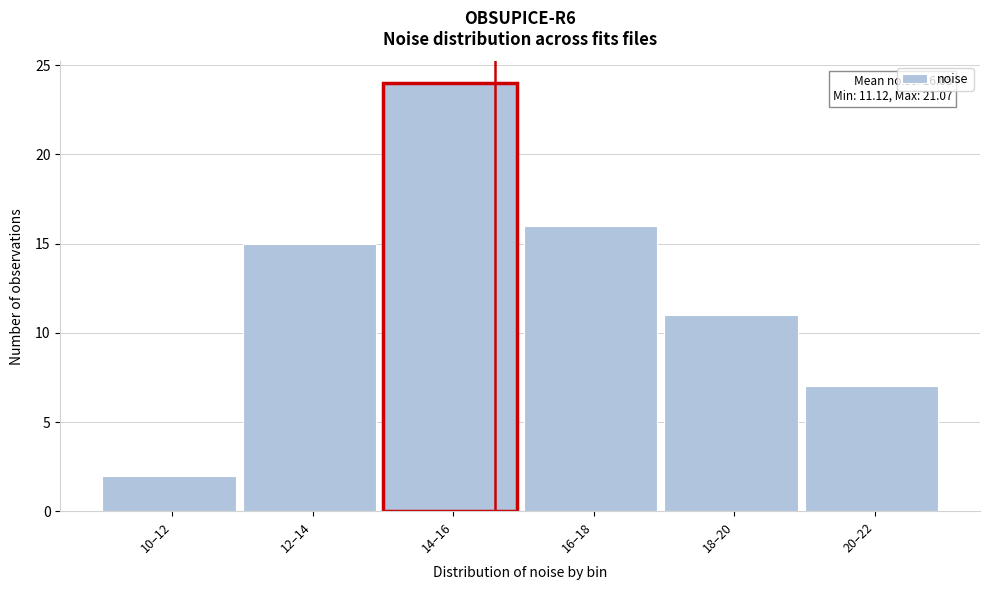

Reading right to left, list all the values displayed in this chart.

20–22=7	18–20=11	16–18=16	14–16=24	12–14=15	10–12=2